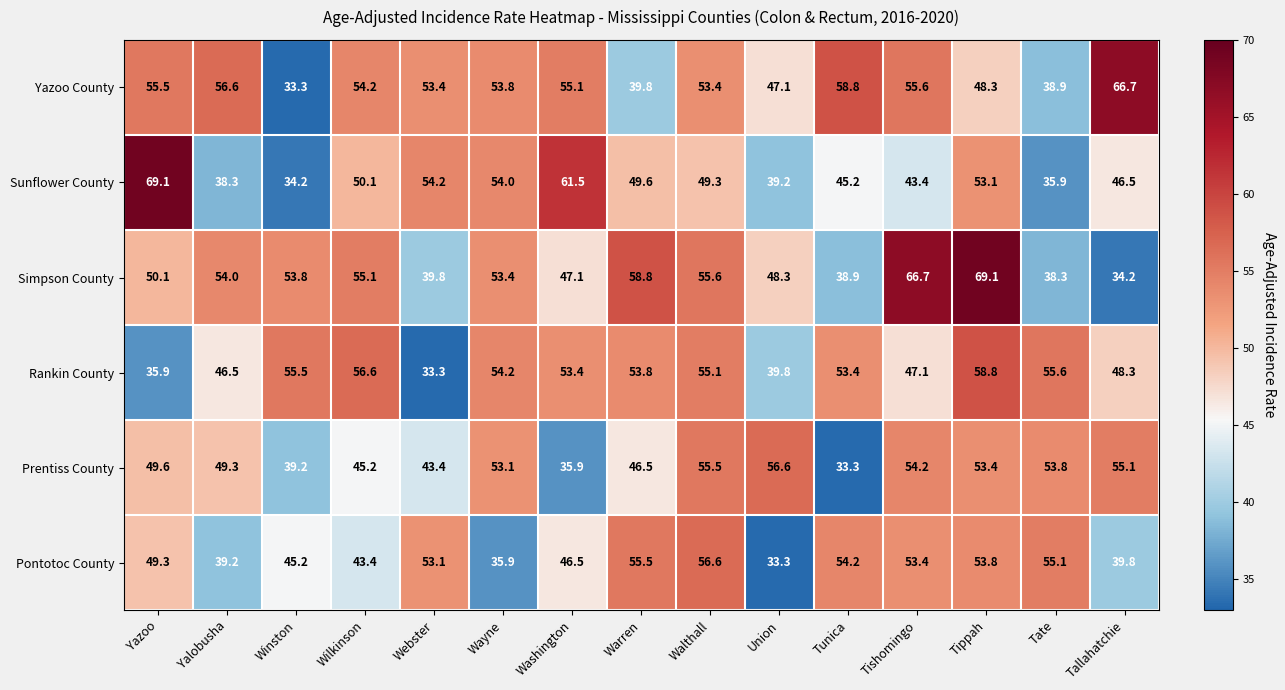

The Prentiss County series shows 56.6 at Union. True or false?

True